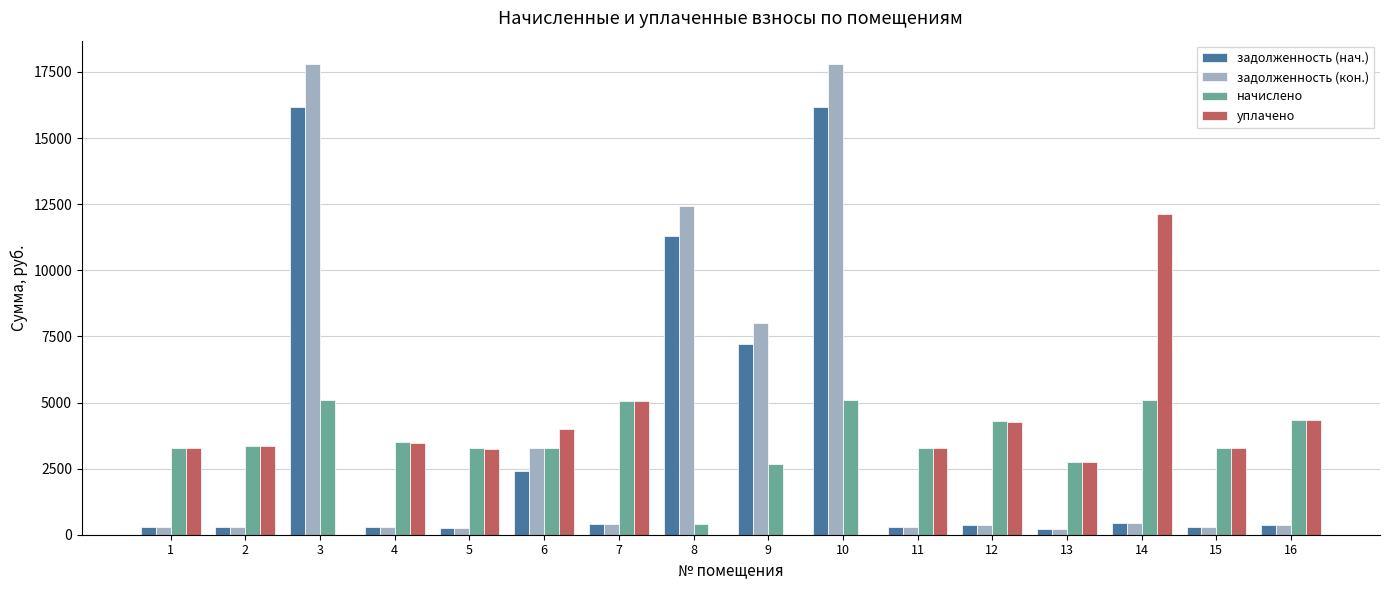

What is the highest value of the задолженность (нач.) series?

16173.2